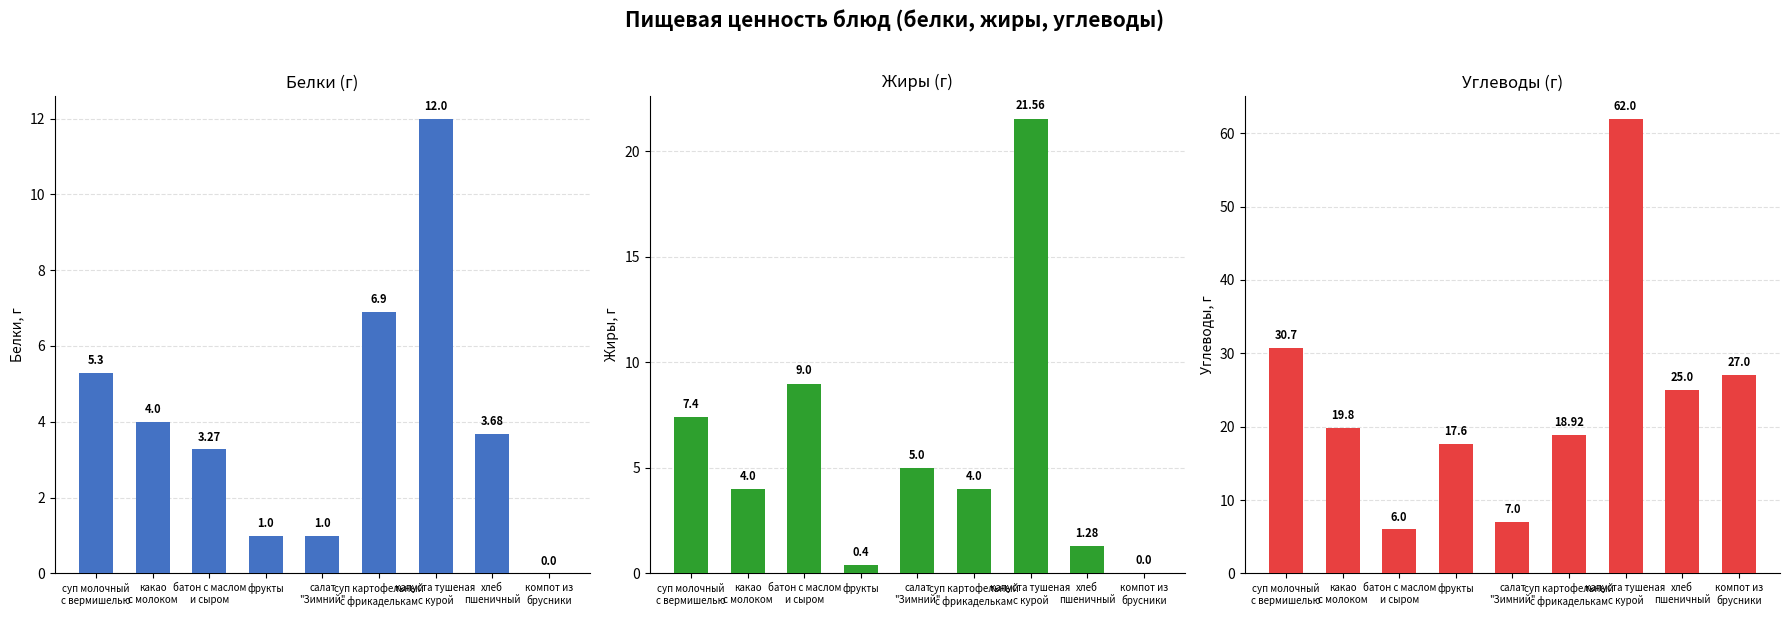

What is the average value of the Белки series?

4.1